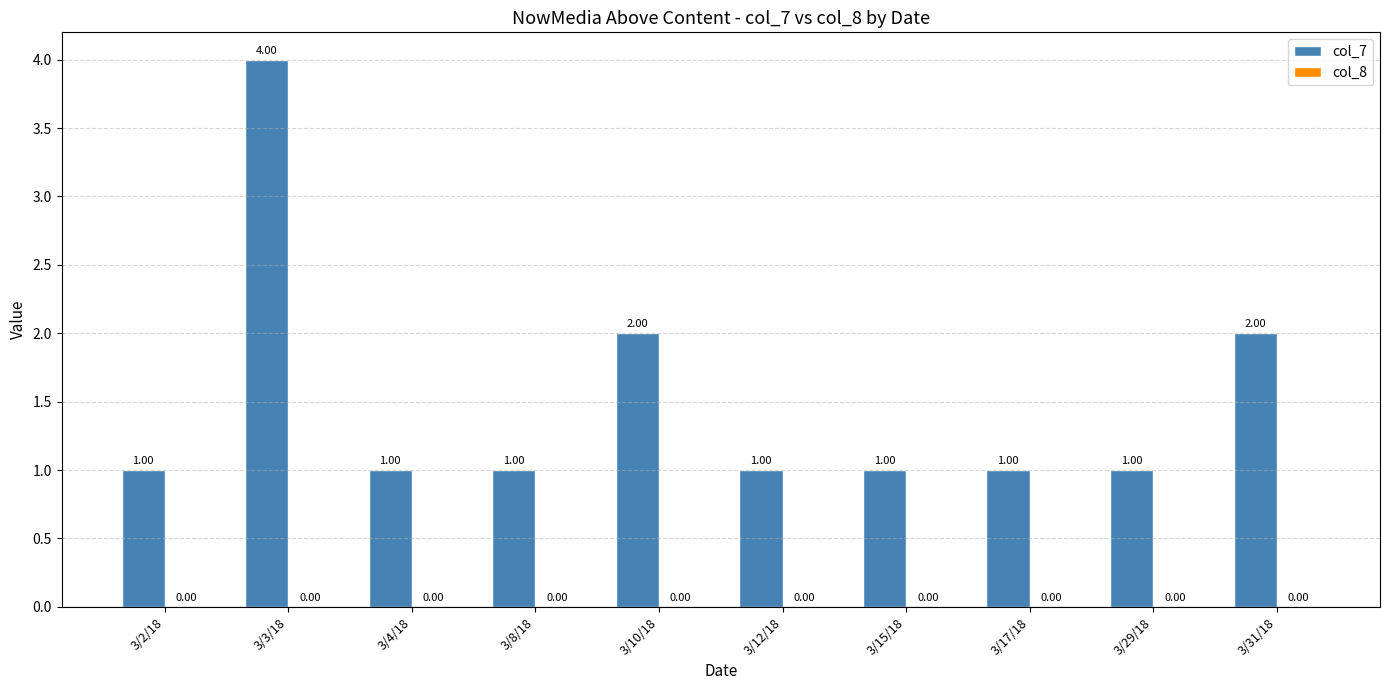

What is the change in value from 3/3/18 to 3/8/18?

-3